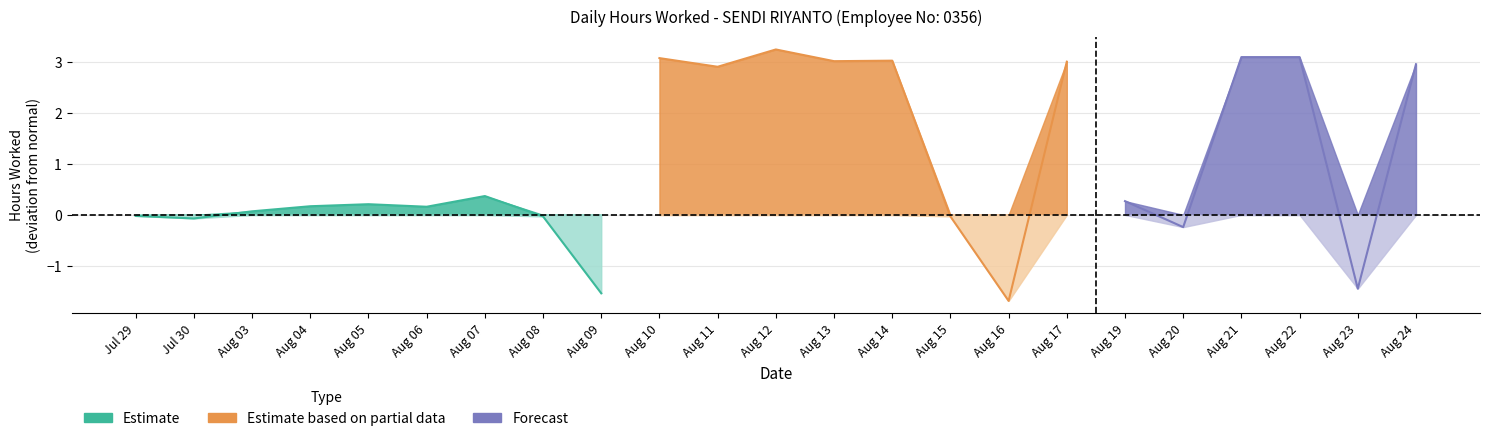

Between 24 and 30, which is larger?

24